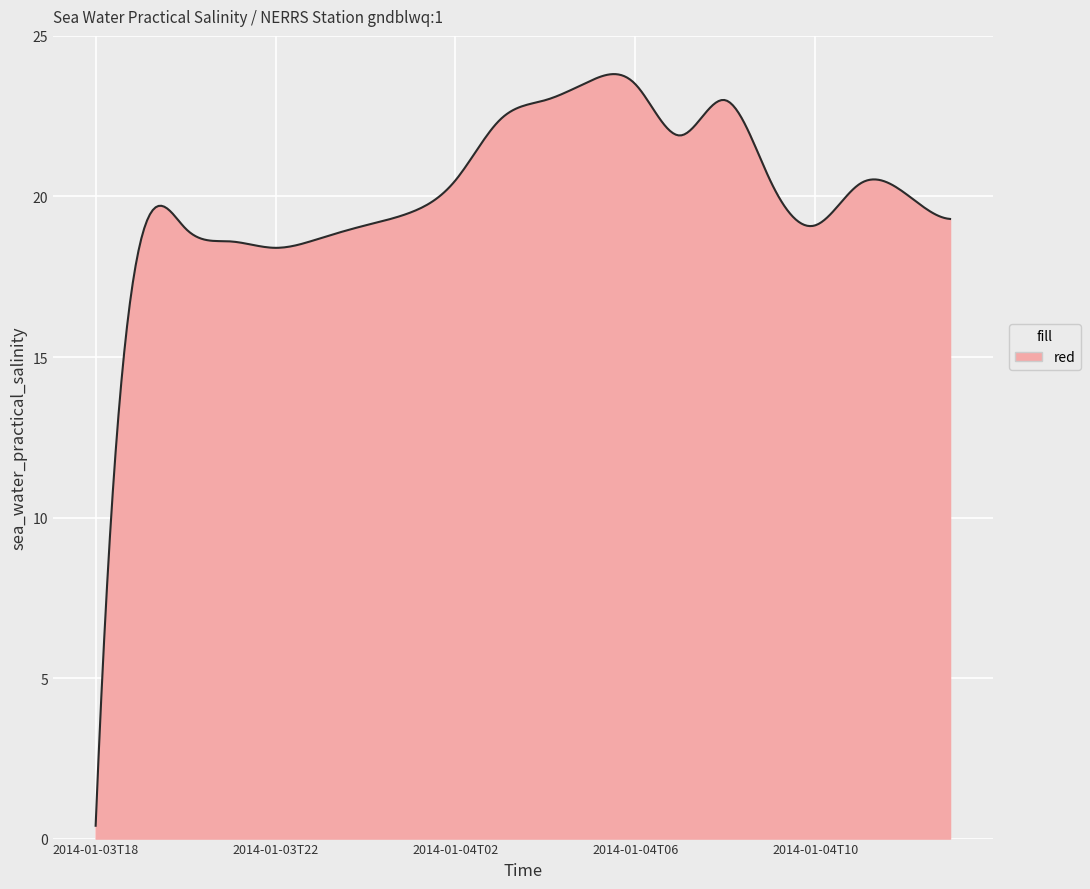

What is the greatest value displayed?

23.8